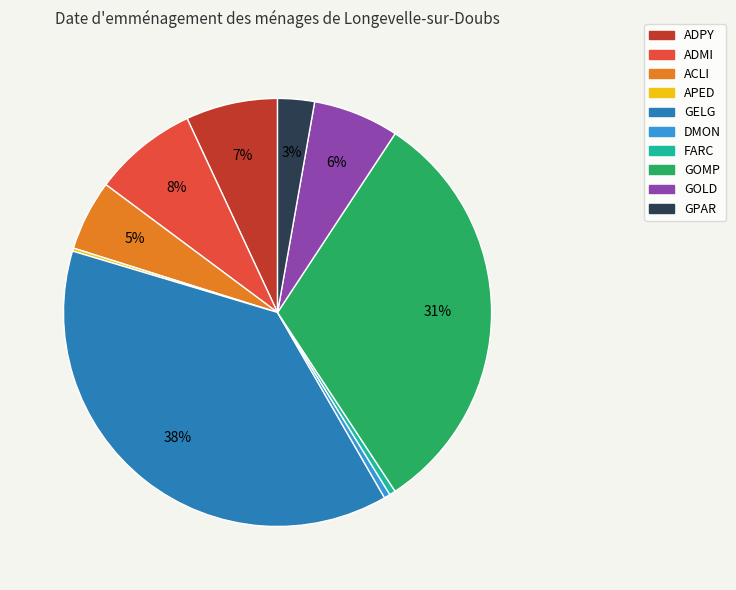

True or false: FARC accounts for 0% of the total.

True